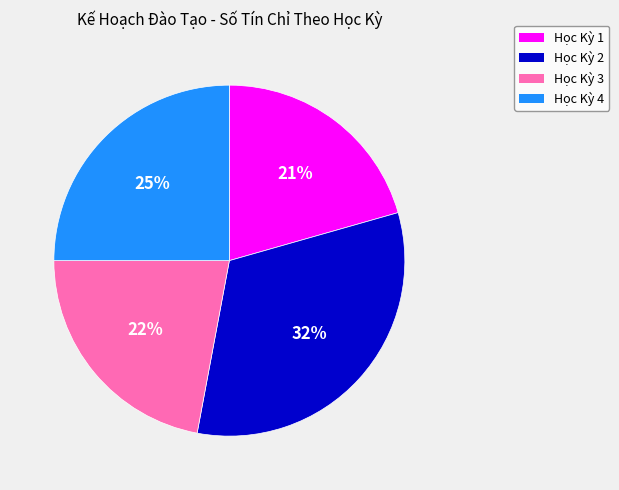

Approximately how many times larger is the value at Học Kỳ 1 compared to Học Kỳ 4?

0.8